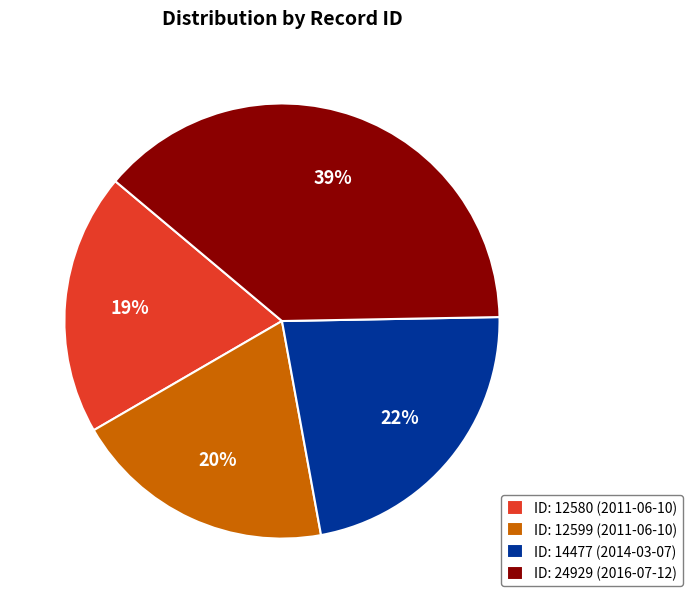

Count the number of slices in the pie.

4